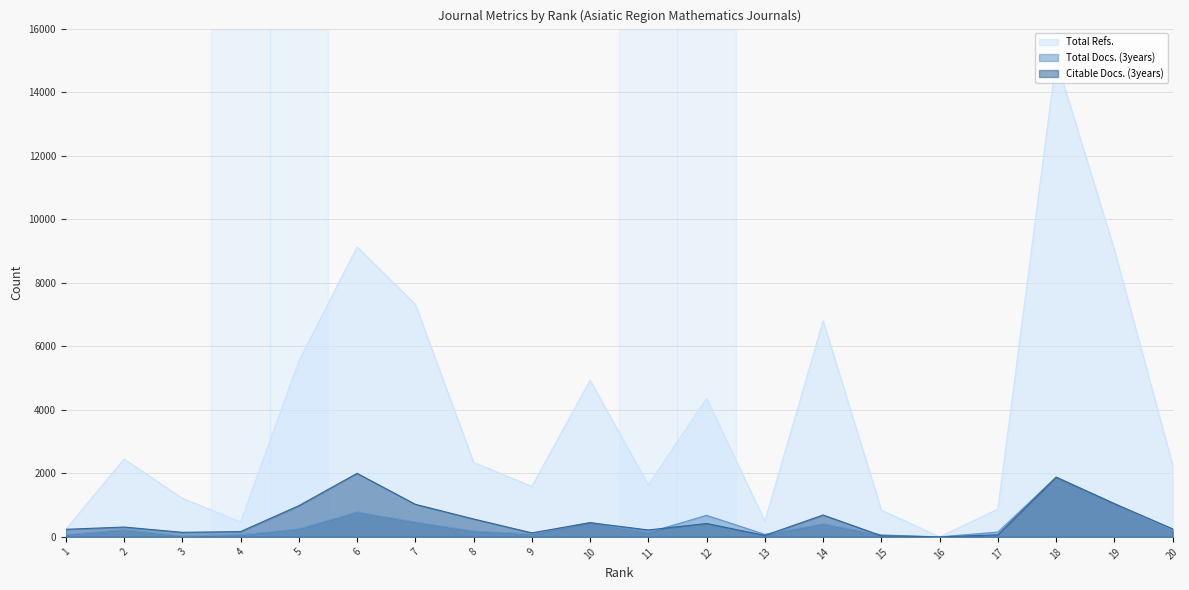

Which series has the largest range (max minus min)?

Total Refs.